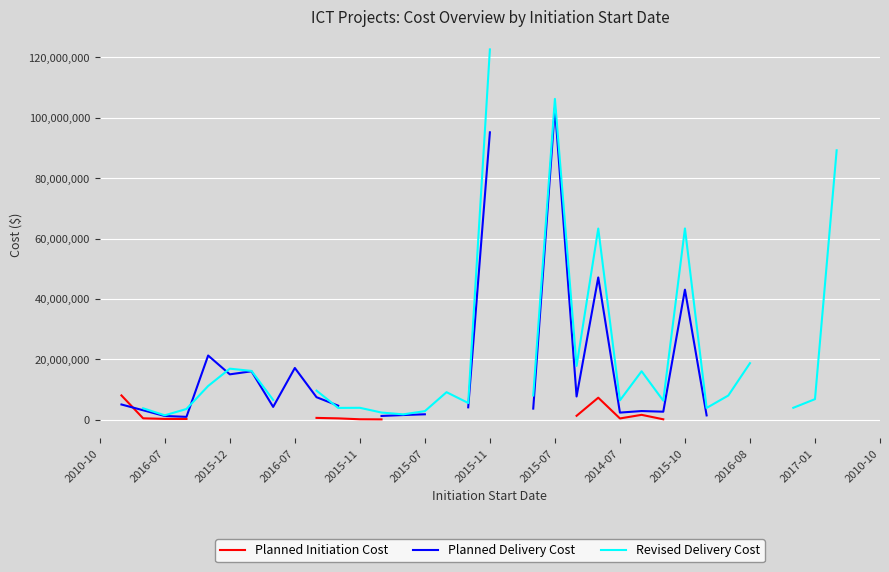

What is the label of the 14th point from the left?

13